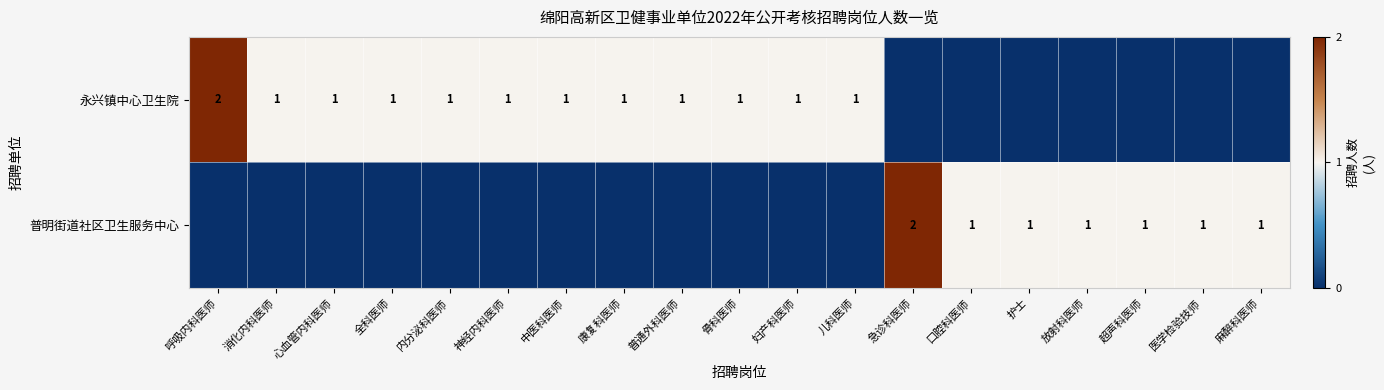

True or false: 永兴镇中心卫生院 has a value of 1 at 妇产科医师.

True